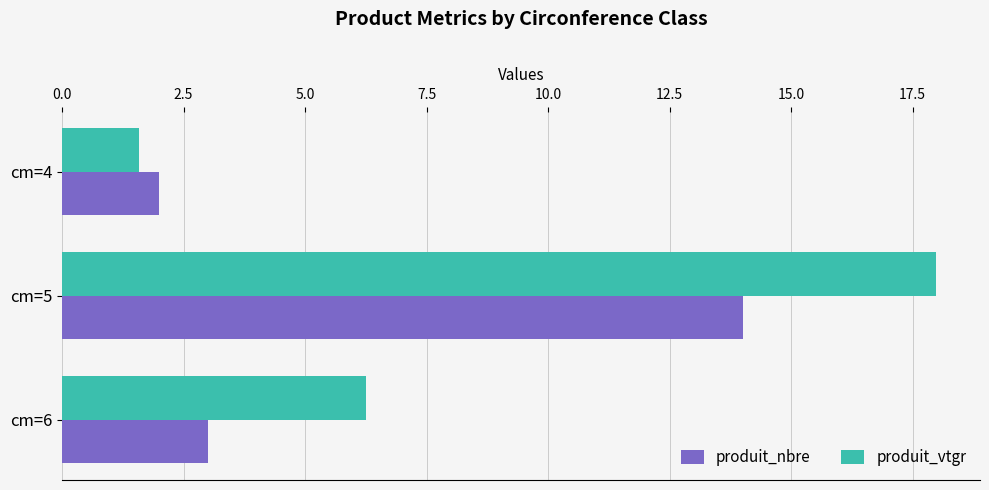

What is the difference between the maximum and minimum values in the produit_vtgr series?

16.4